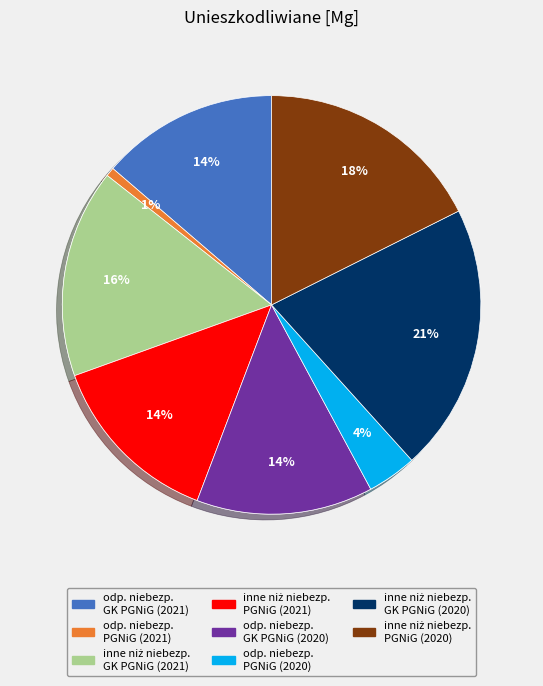

How many slices are in this pie chart?

8